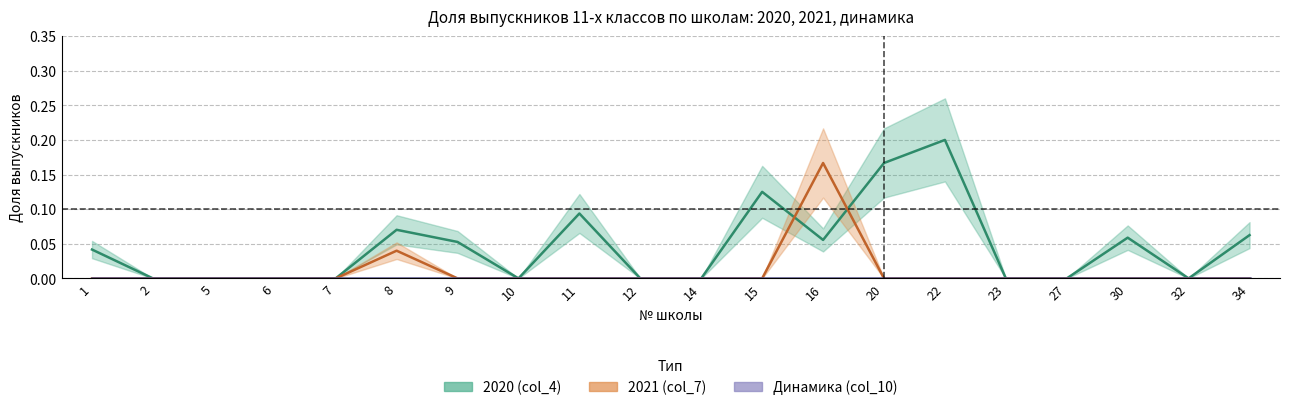

True or false: 2021 (col_7) has a value of 0.1 at 2.

False